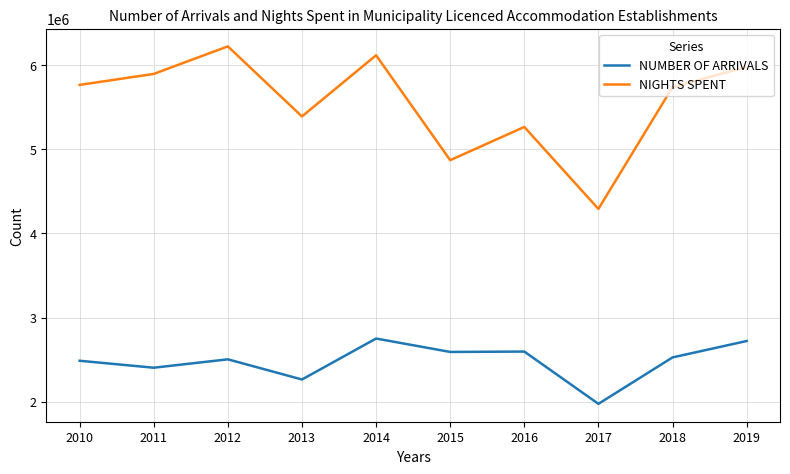

Is the value of NUMBER OF ARRIVALS at 2011 greater than the value of NIGHTS SPENT at 2017?

No